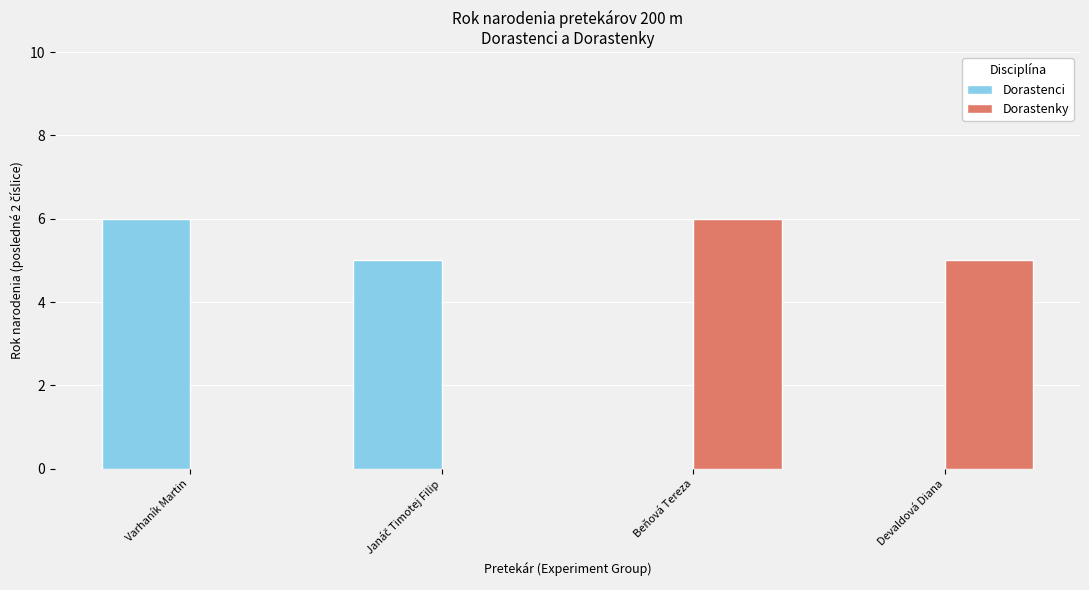

Count the number of categories in the chart.

4